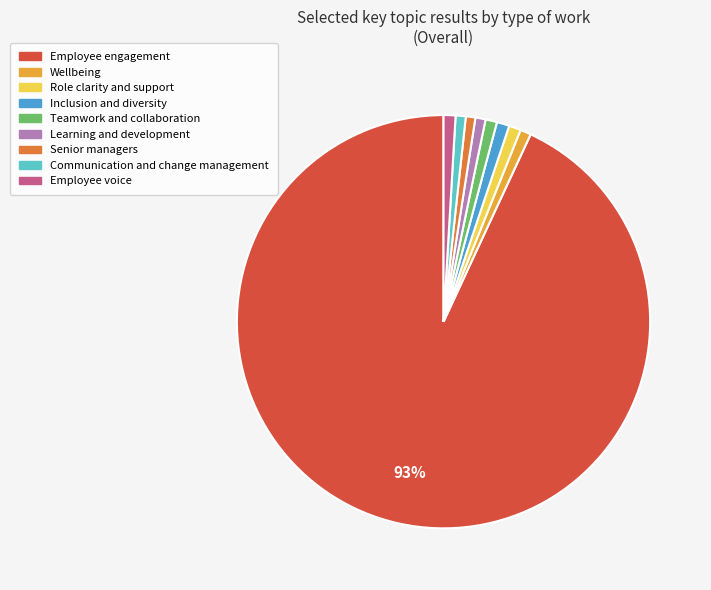

Do Employee engagement and Senior managers together represent more than half of the pie?

Yes